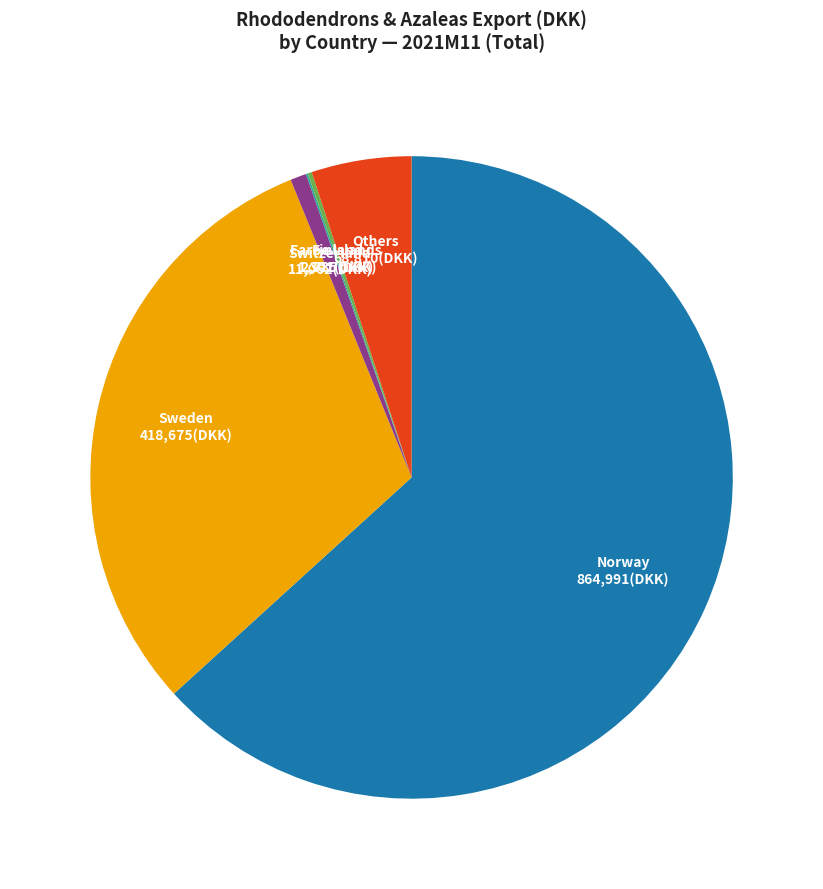

Does any single category account for the majority?

Yes